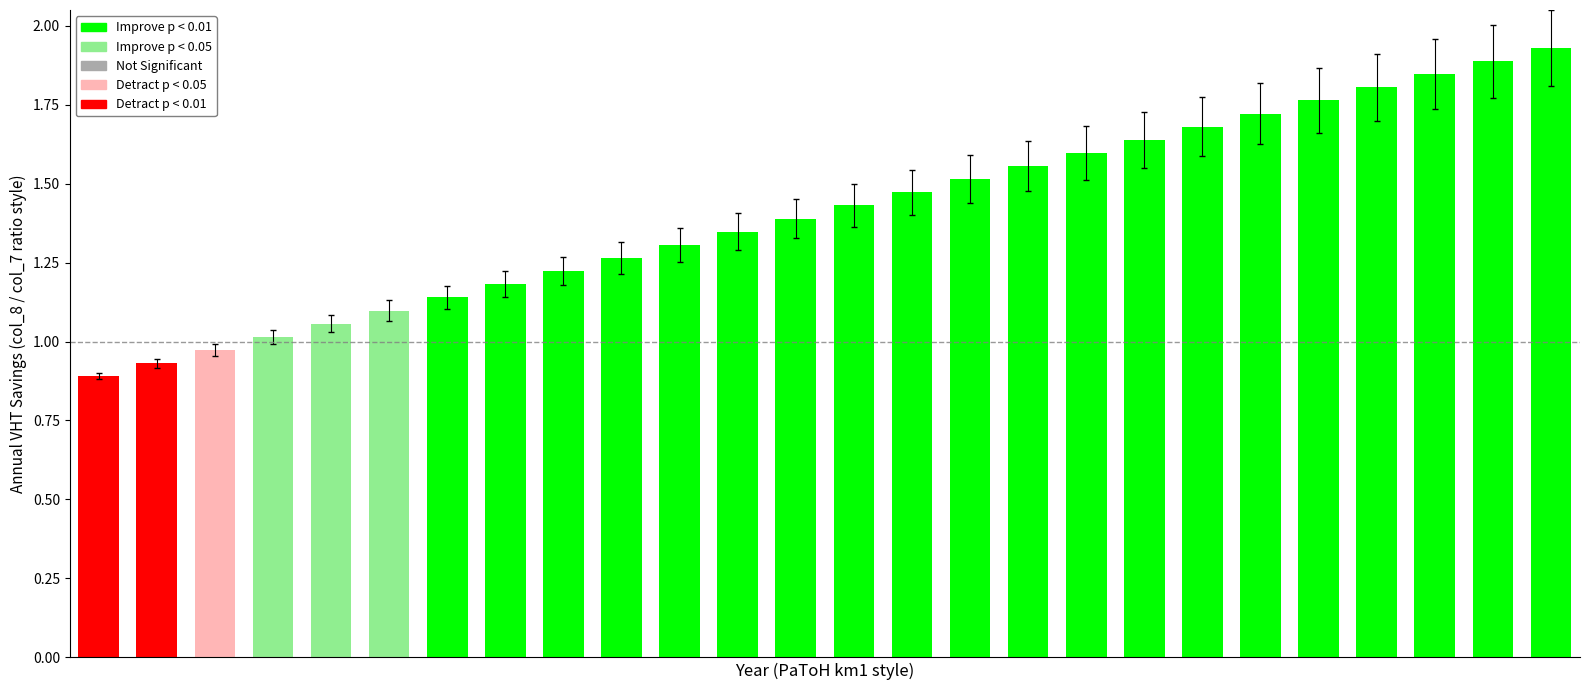

How many bars are there in total?

26